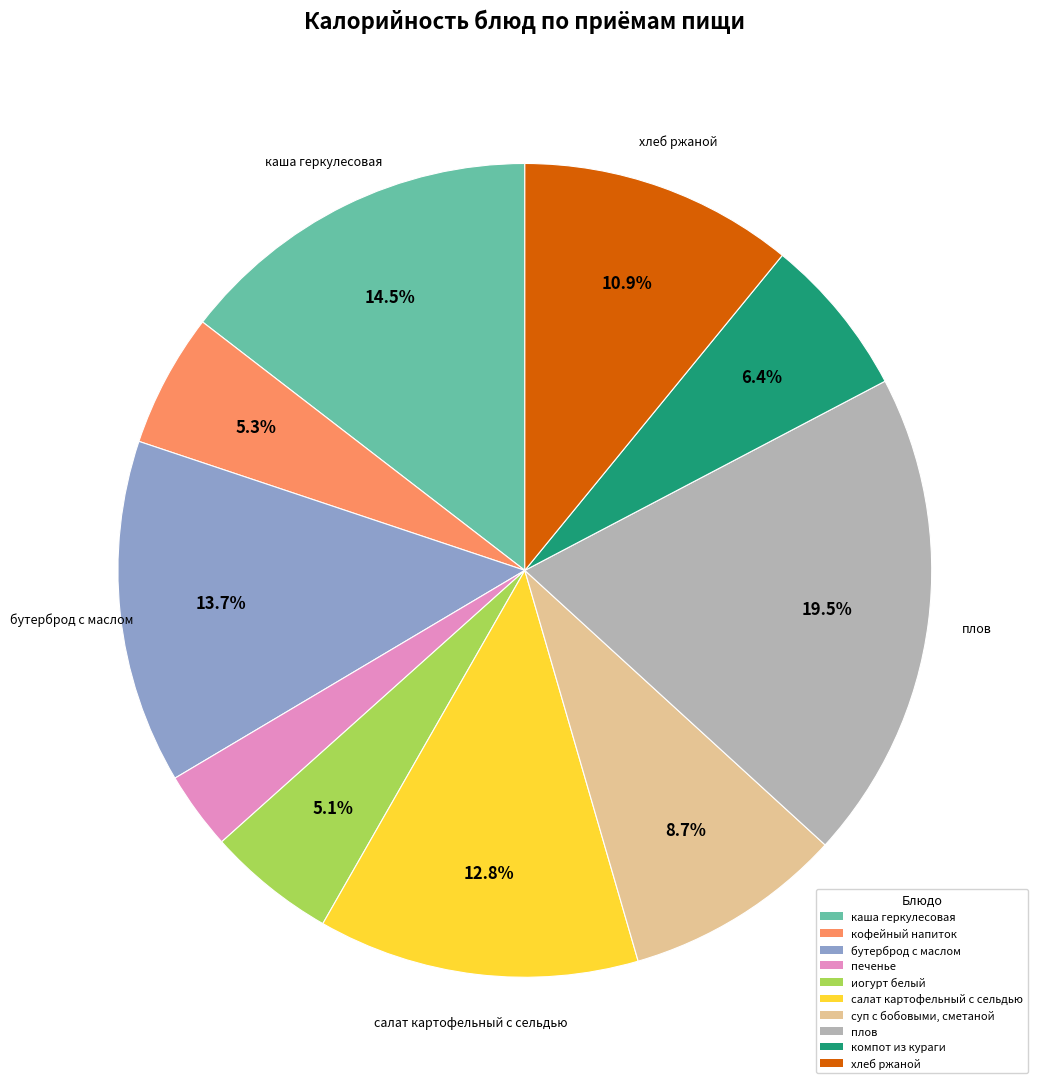

Which slice is the largest?

плов